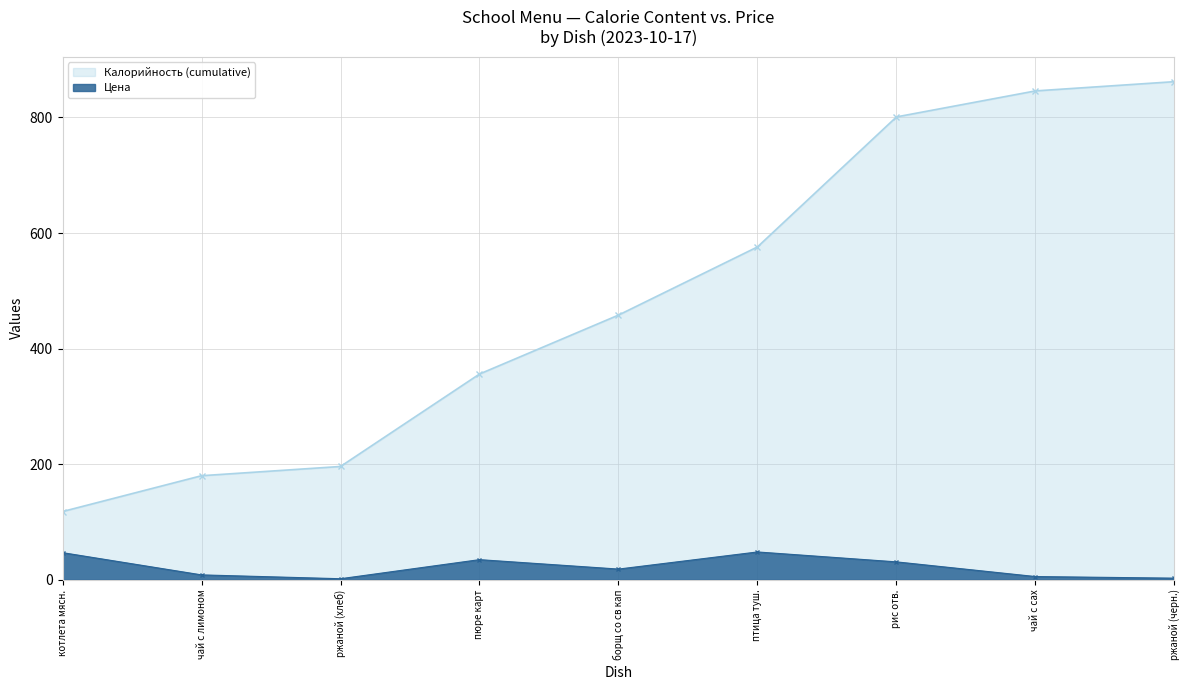

What is the sum of the values at чай с сах and чай с лимоном?

13.8